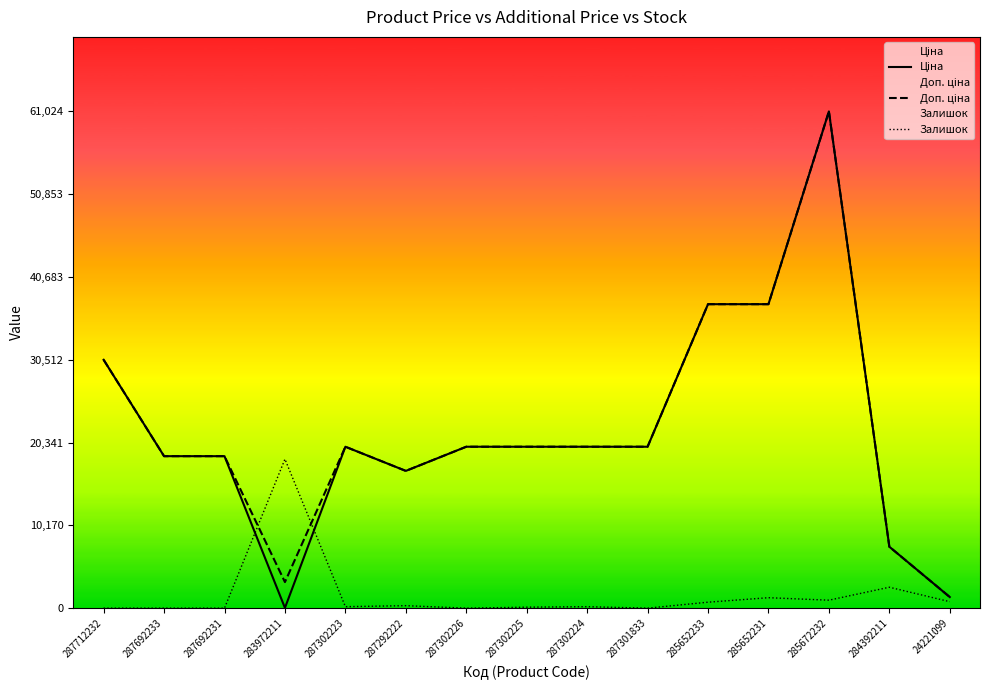

What is the label of the 10th point from the left?

287301833